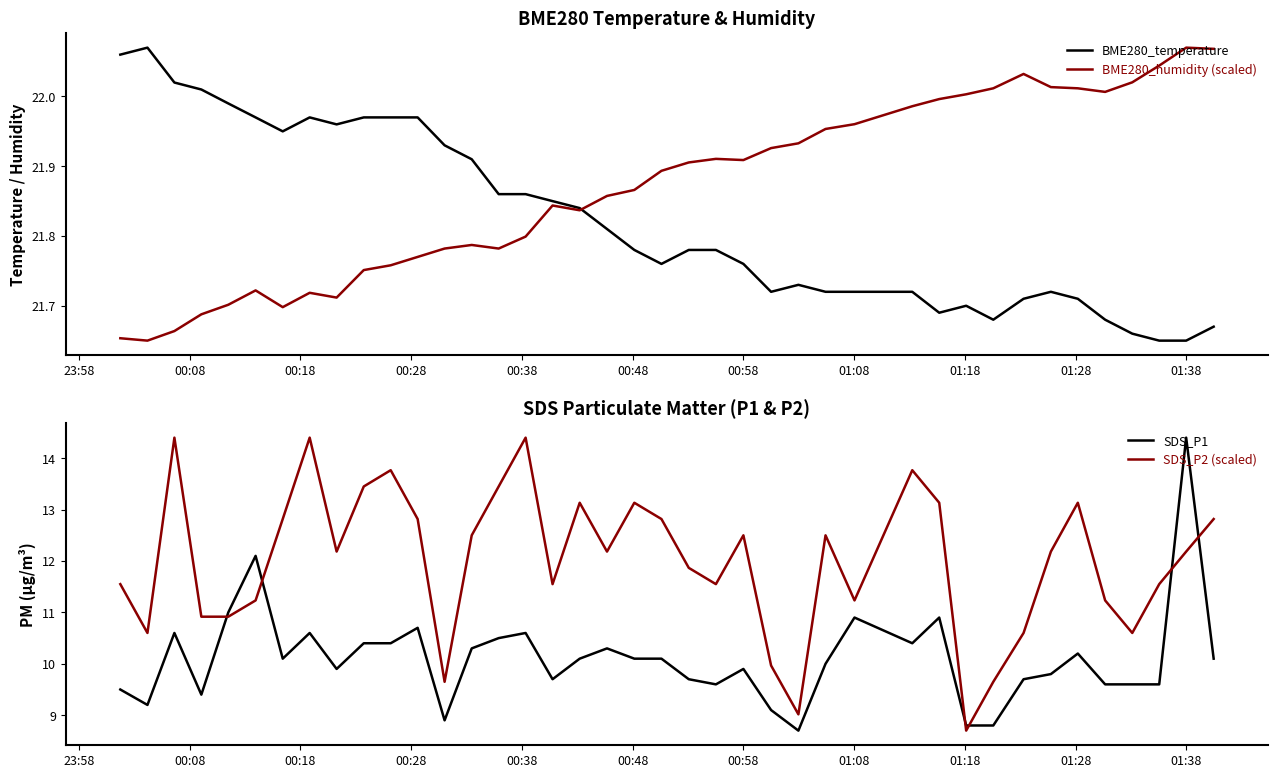

True or false: BME280_humidity (scaled) and SDS_P2 (scaled) cross at least once.

False